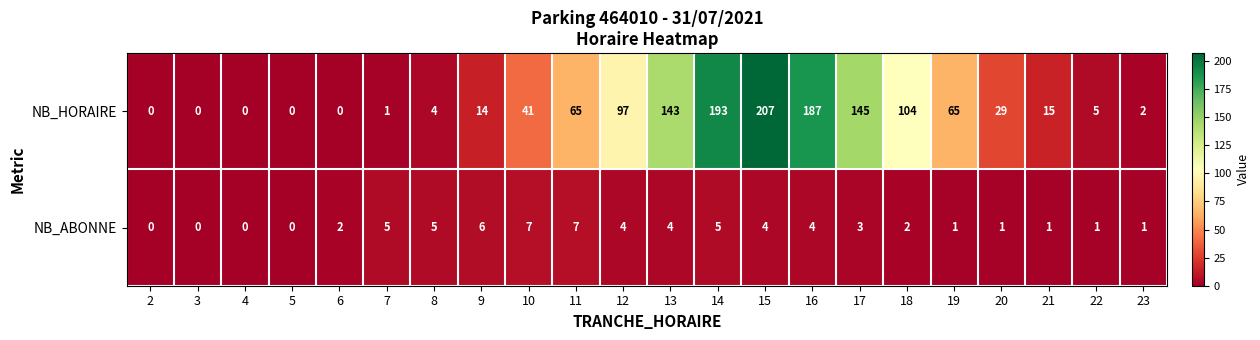

What is the difference between the highest and lowest values at 13?

139